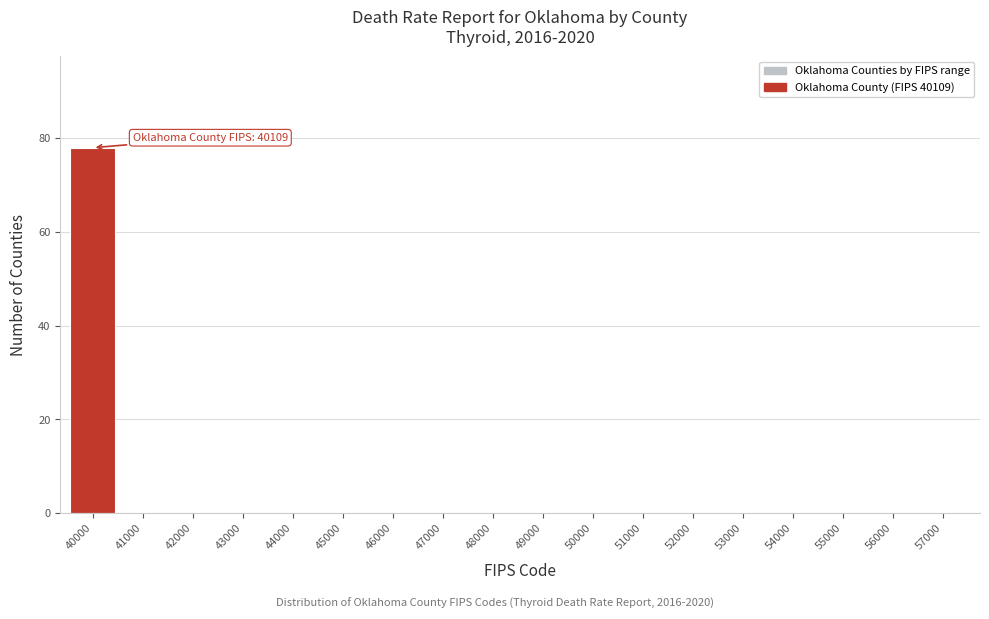

Reading left to right, what are all the values shown in this chart?

40000=78	41000=0	42000=0	43000=0	44000=0	45000=0	46000=0	47000=0	48000=0	49000=0	50000=0	51000=0	52000=0	53000=0	54000=0	55000=0	56000=0	57000=0